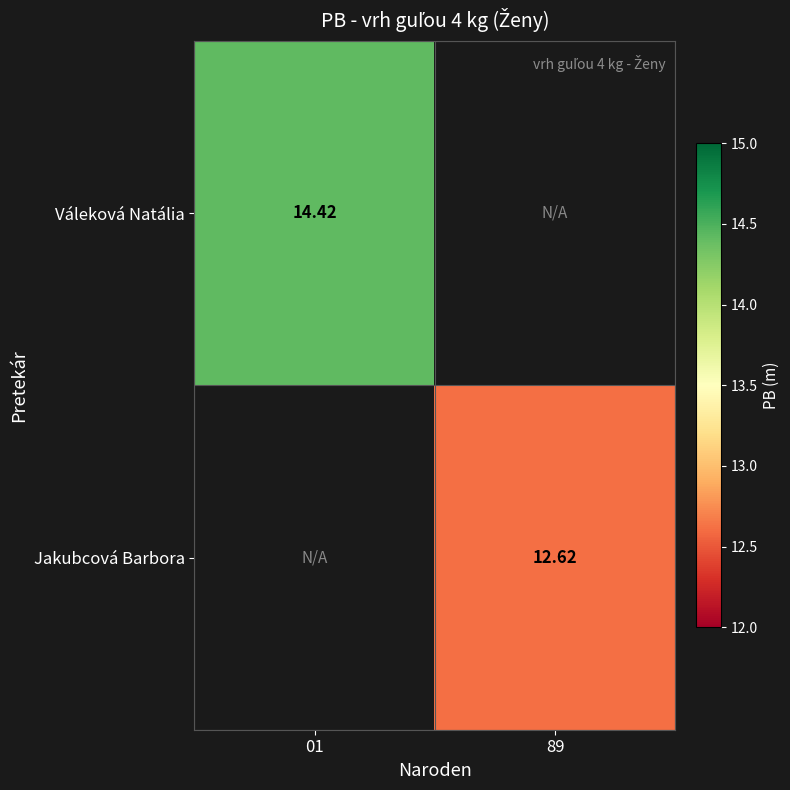

True or false: Jakubcová Barbora has a value of 8.2 at 89.

False